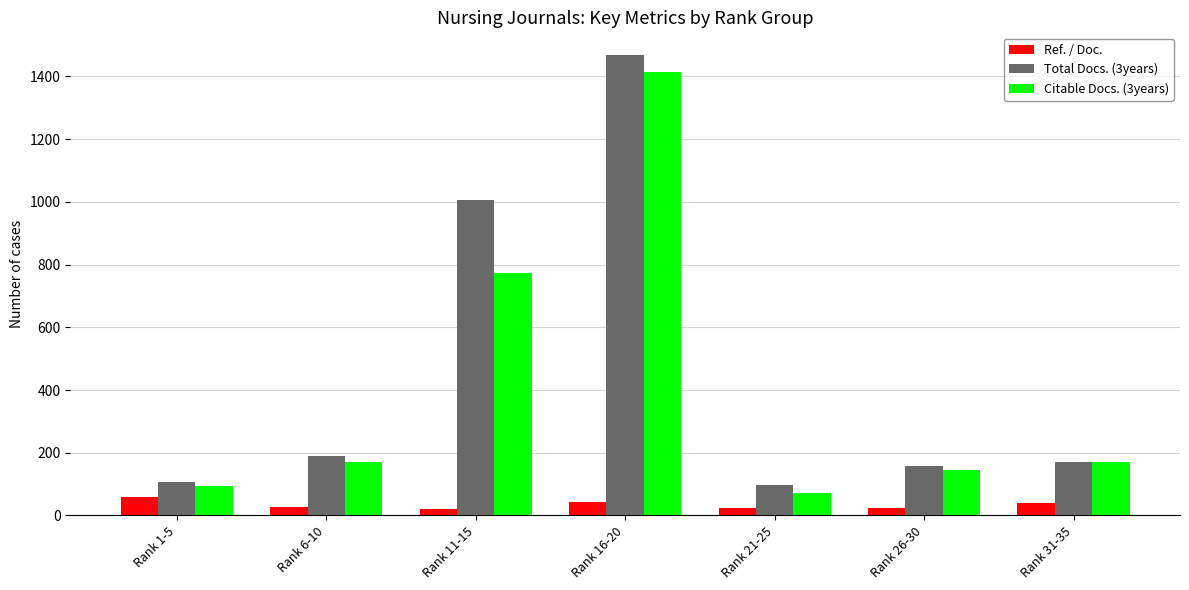

Which series has the widest spread of values?

Total Docs. (3years)